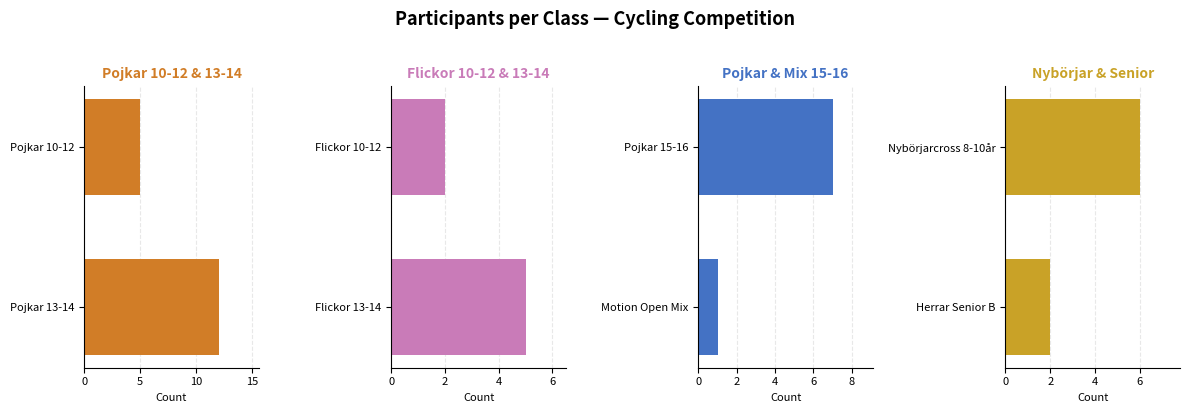

What is the value of the Flickor
10-12 & 13-14 bar at the 2nd from the left?

5